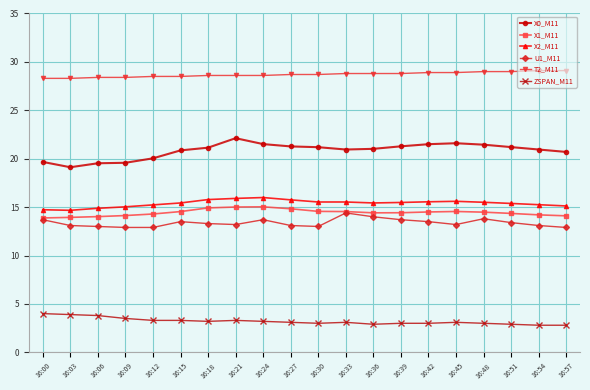

What is the average value of the U1_M11 series?

13.4